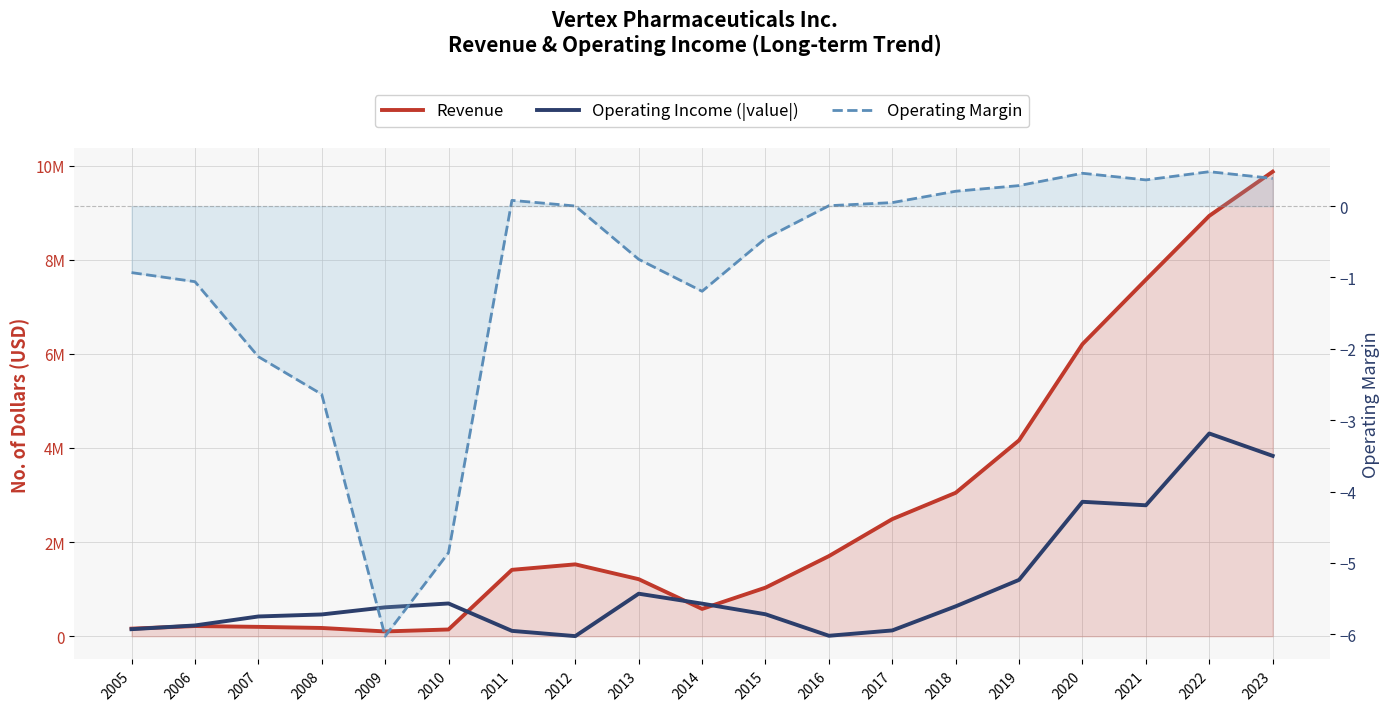

True or false: Revenue and Operating Margin intersect in this chart.

False